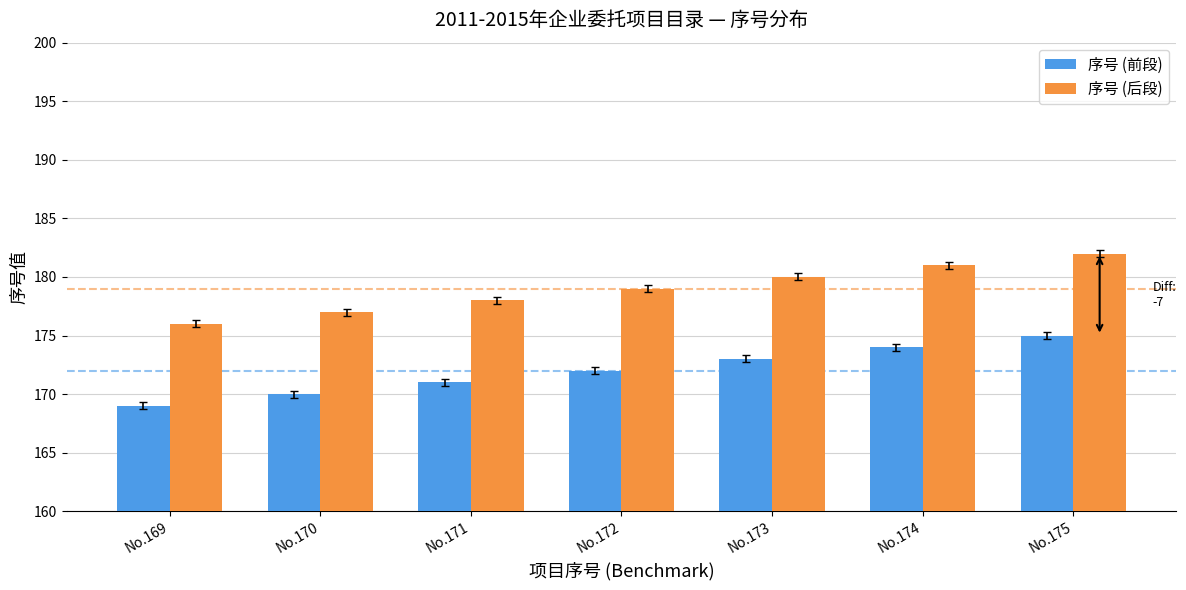

How many bars are there in each group?

2